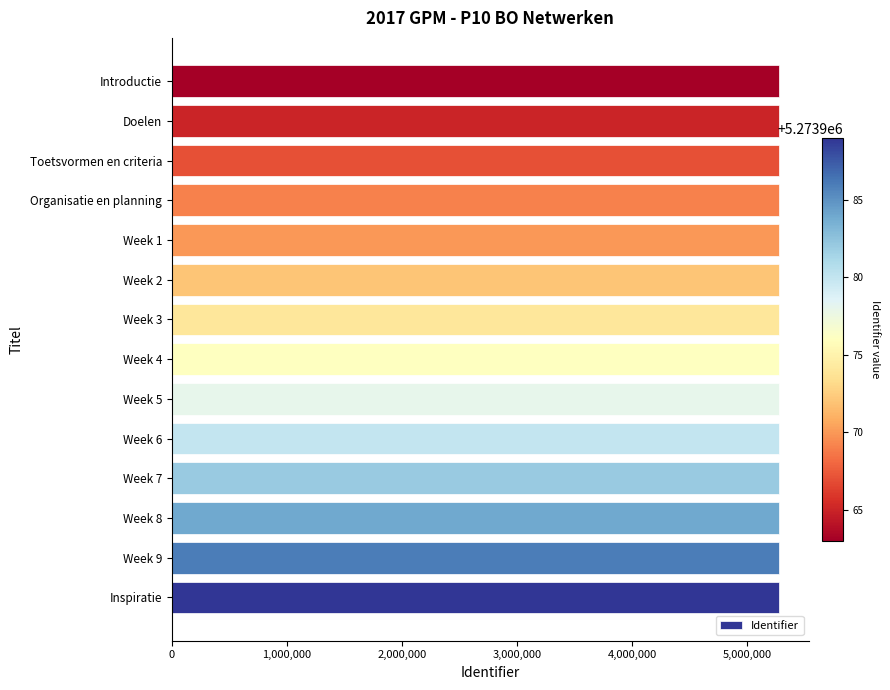

True or false: the data shows 5273963 at Introductie.

True